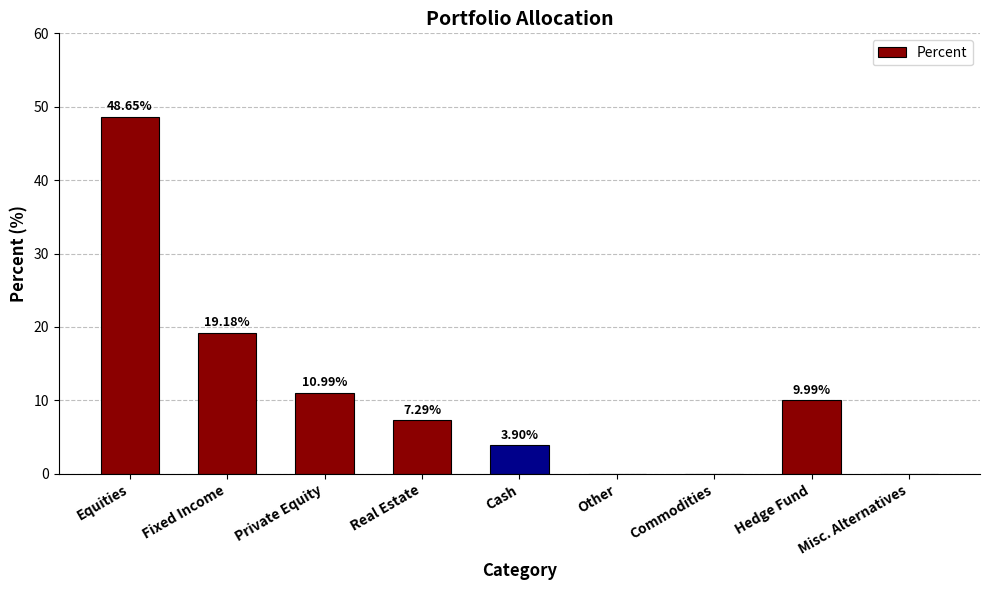

How many data points does each series have?

9